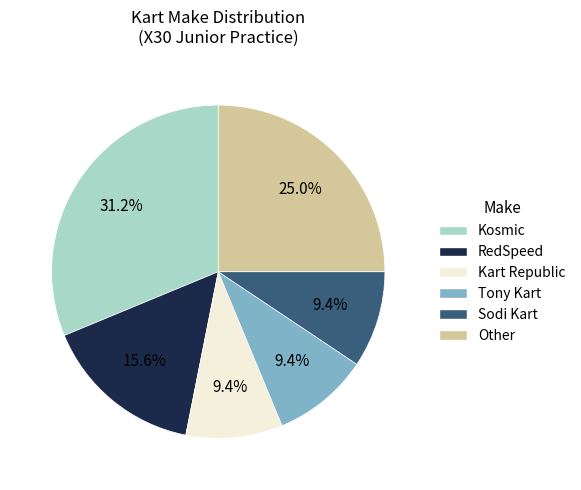

To the nearest percent, what is the combined percentage of Kosmic and RedSpeed?

47%